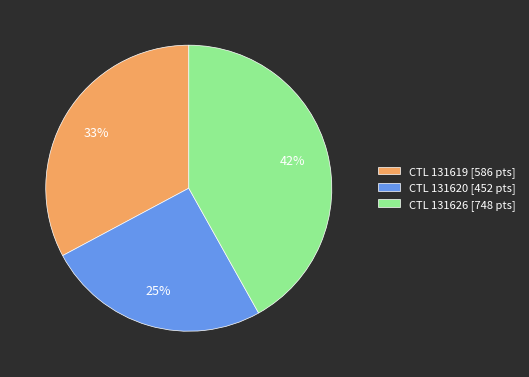

Combined, do CTL 131620 [452 pts] and CTL 131619 [586 pts] account for over 50%?

Yes